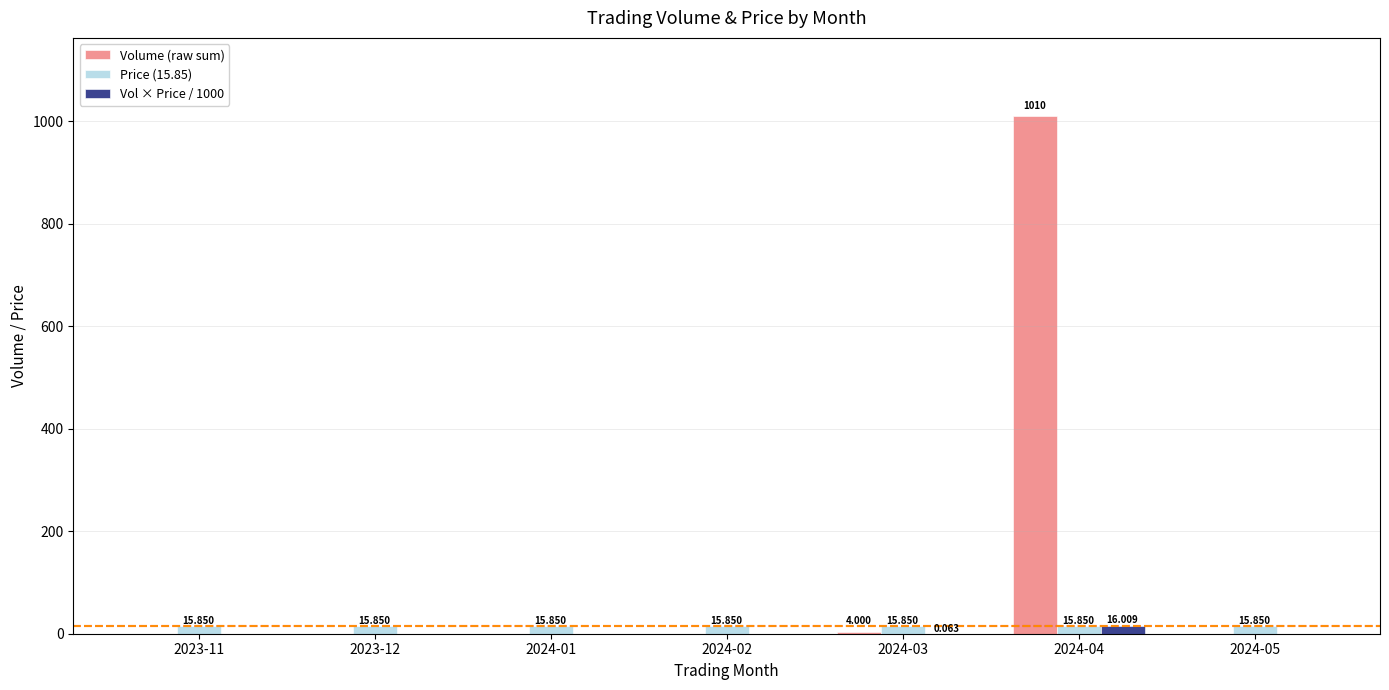

Between 2024-04 and 2024-05, which series saw the biggest shift?

Volume (raw sum)